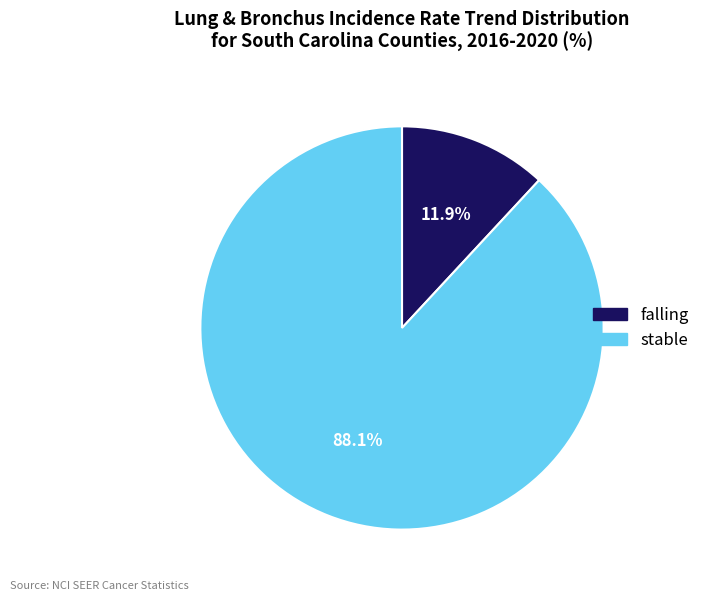

What percentage is the falling slice, to the nearest percent?

12%